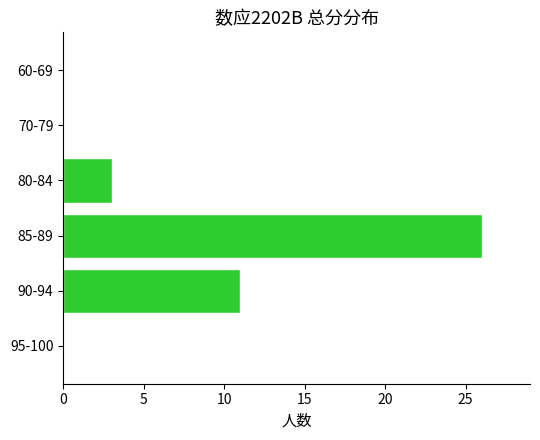

At which category does the chart reach its peak across all series?

85-89